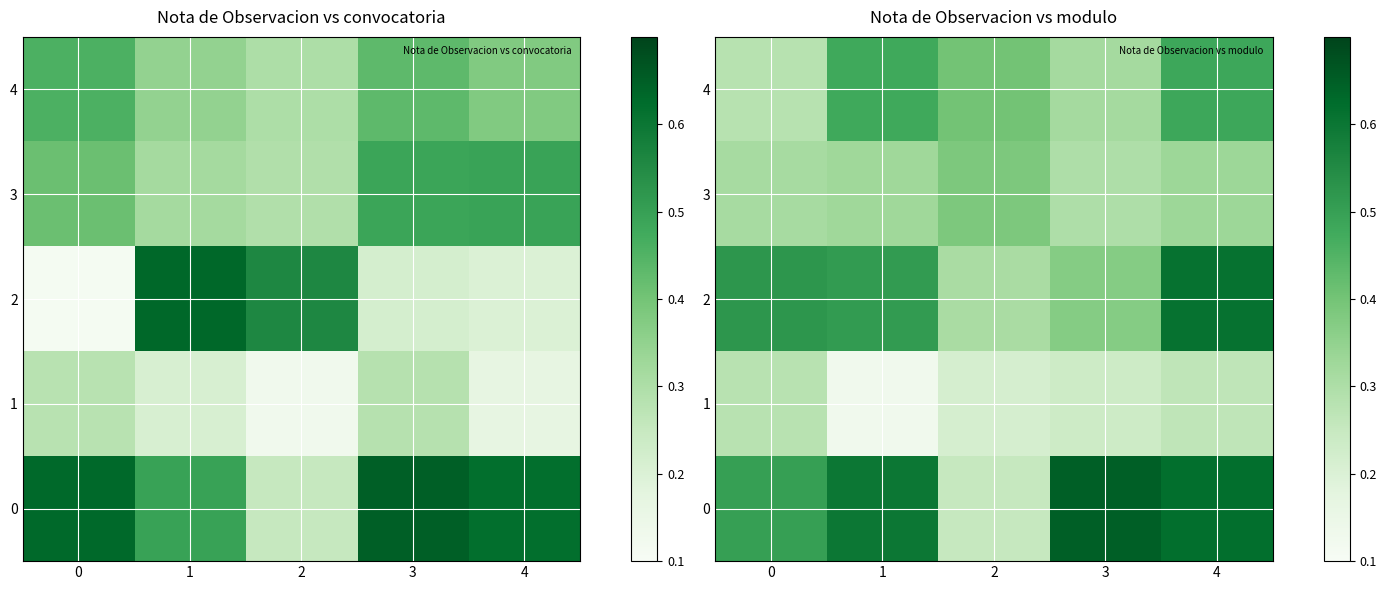

What is the smallest value displayed?

0.1